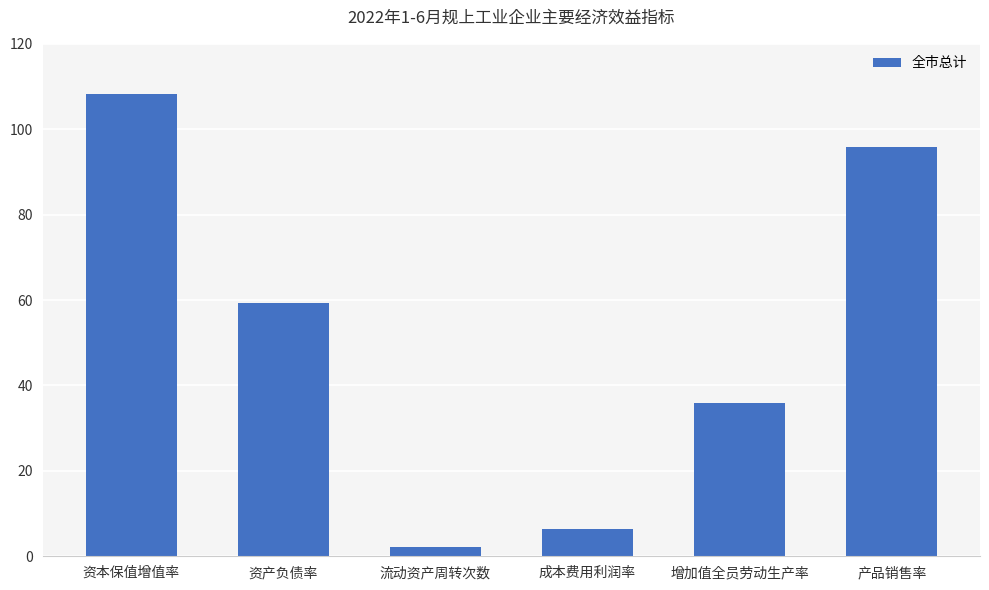

The chart shows a value of 140.6 at 产品销售率. True or false?

False